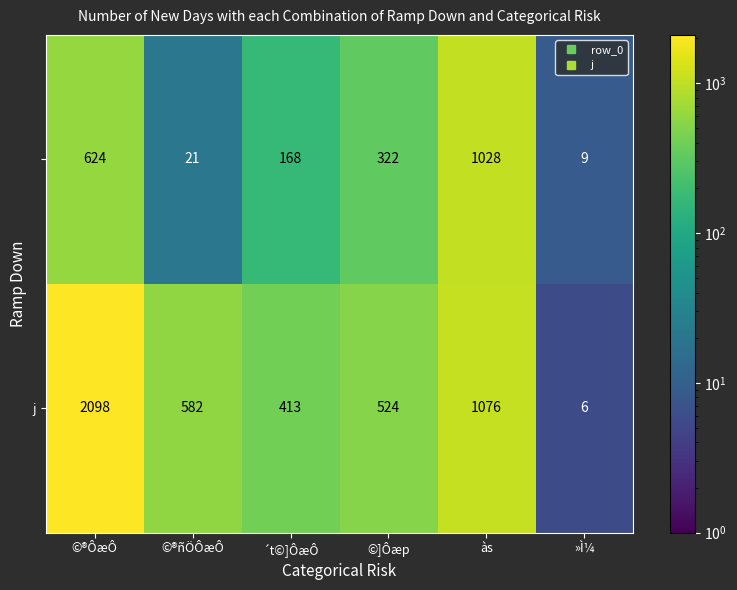

What is the minimum value shown in the chart?

6